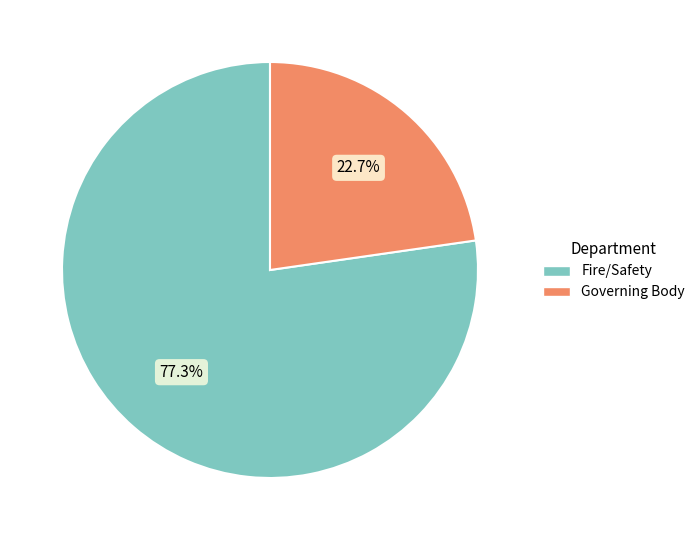

Is Fire/Safety the majority of the pie?

Yes